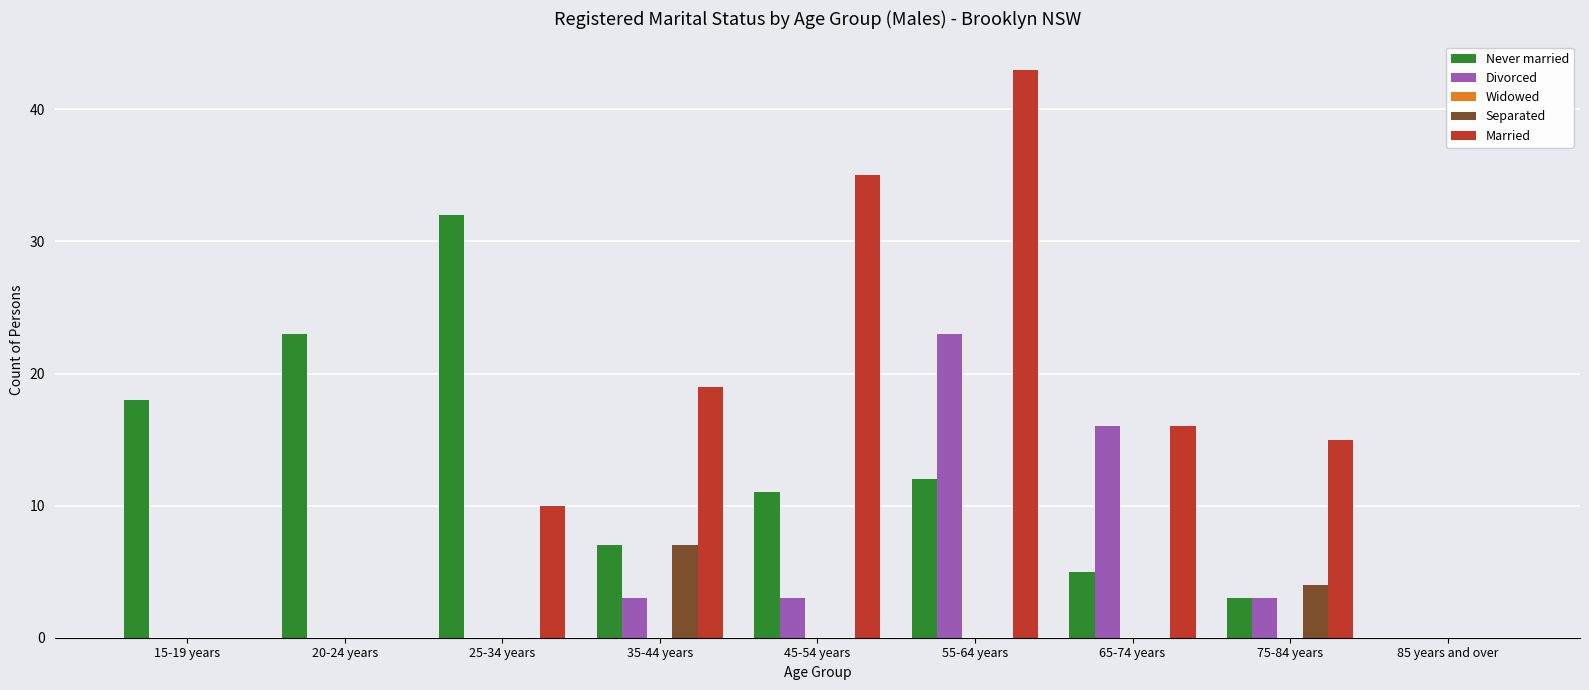

Which series changed the most between 15-19 years and 45-54 years?

Married